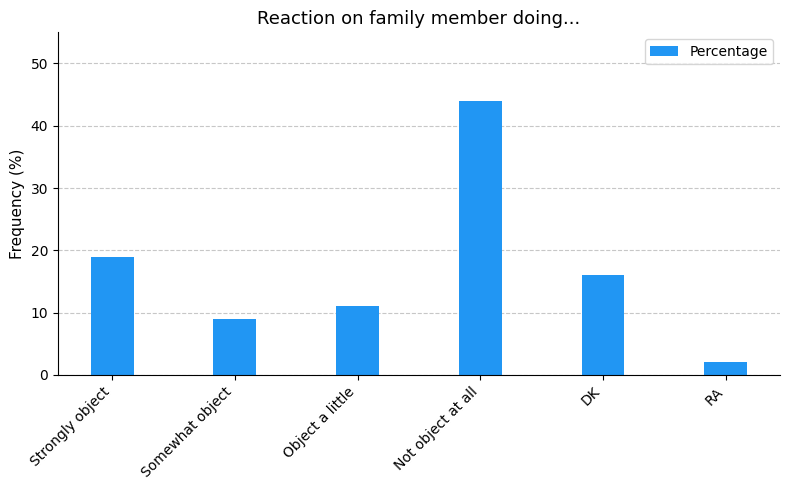

Rank the categories by value from highest to lowest.

Not object at all, Strongly object, DK, Object a little, Somewhat object, RA